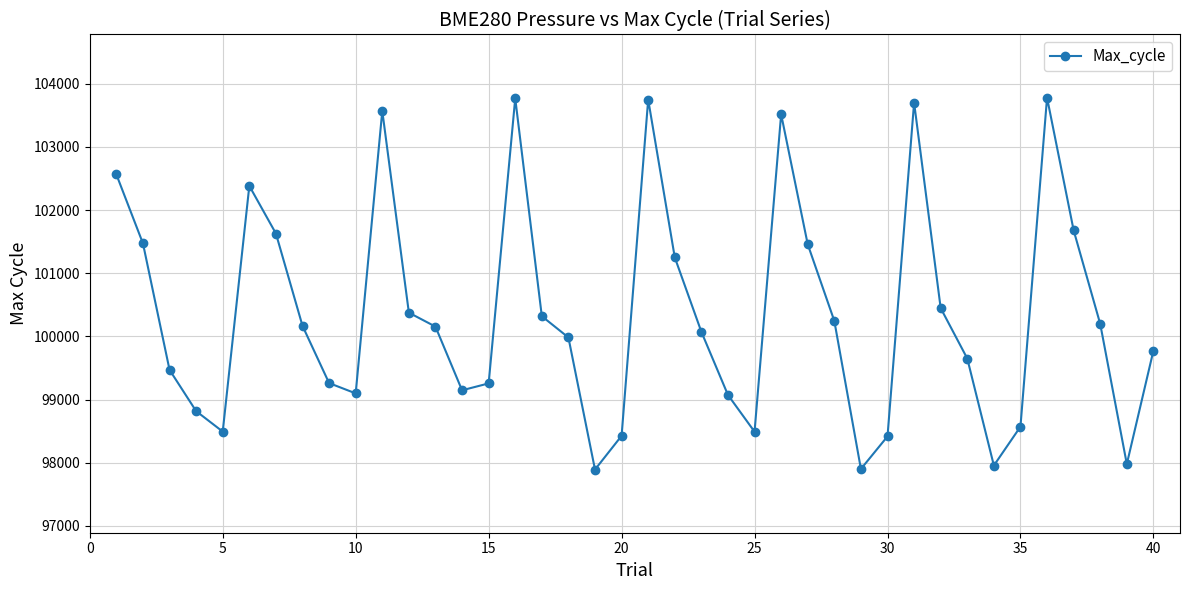

What is the maximum value shown in the chart?

103781